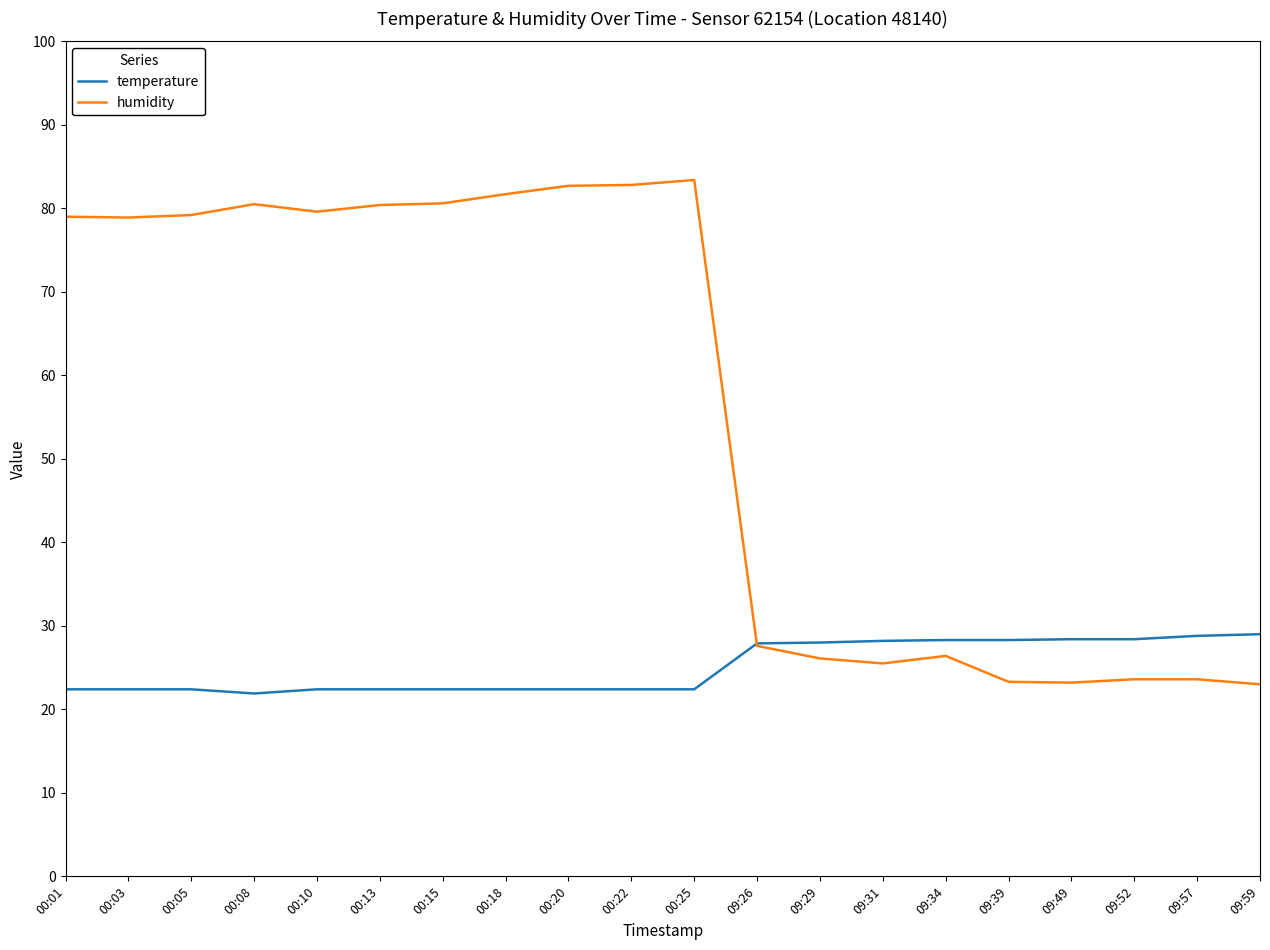

Is it true that humidity equals 23.2 at 09:49?

True